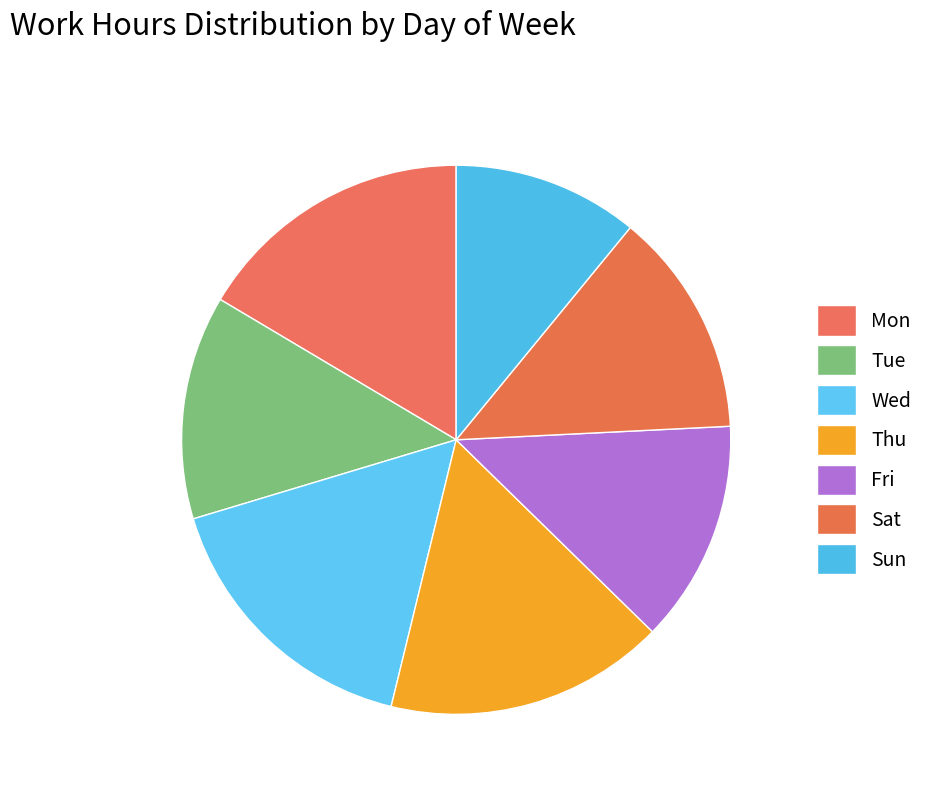

Which has a higher value, Fri or Sun?

Fri